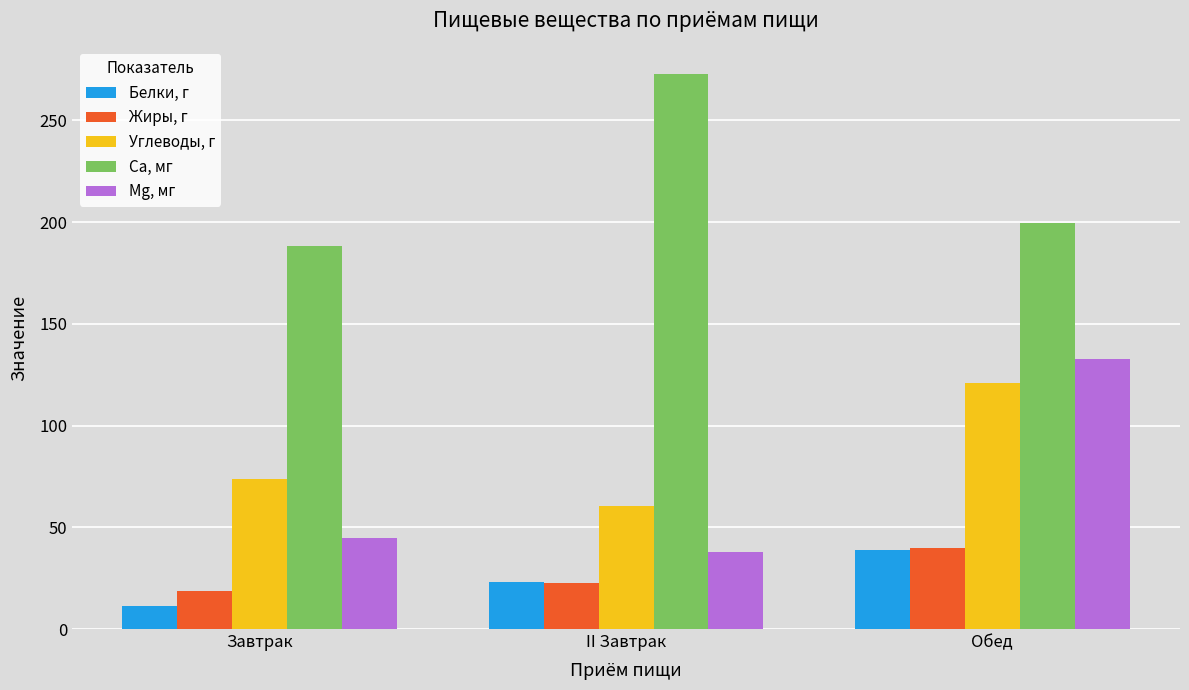

Are the bars grouped side by side (vs. stacked)?

Yes